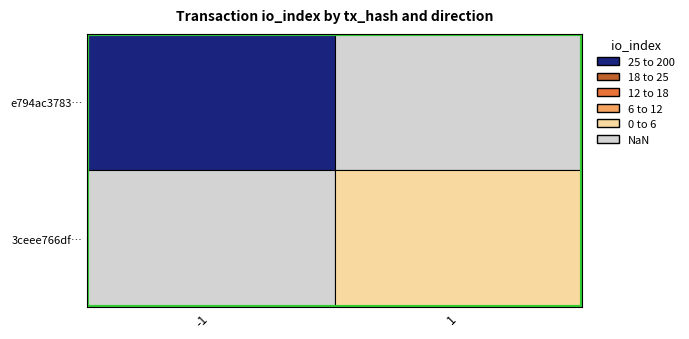

Reading right to left, list all the values displayed in this chart.

e794ac3783c06de0330409102929ea8d495eddb: io_index=176	direction=-1
3ceee766df2a12298dd5481fdd8533931dab27a: io_index=2	direction=1